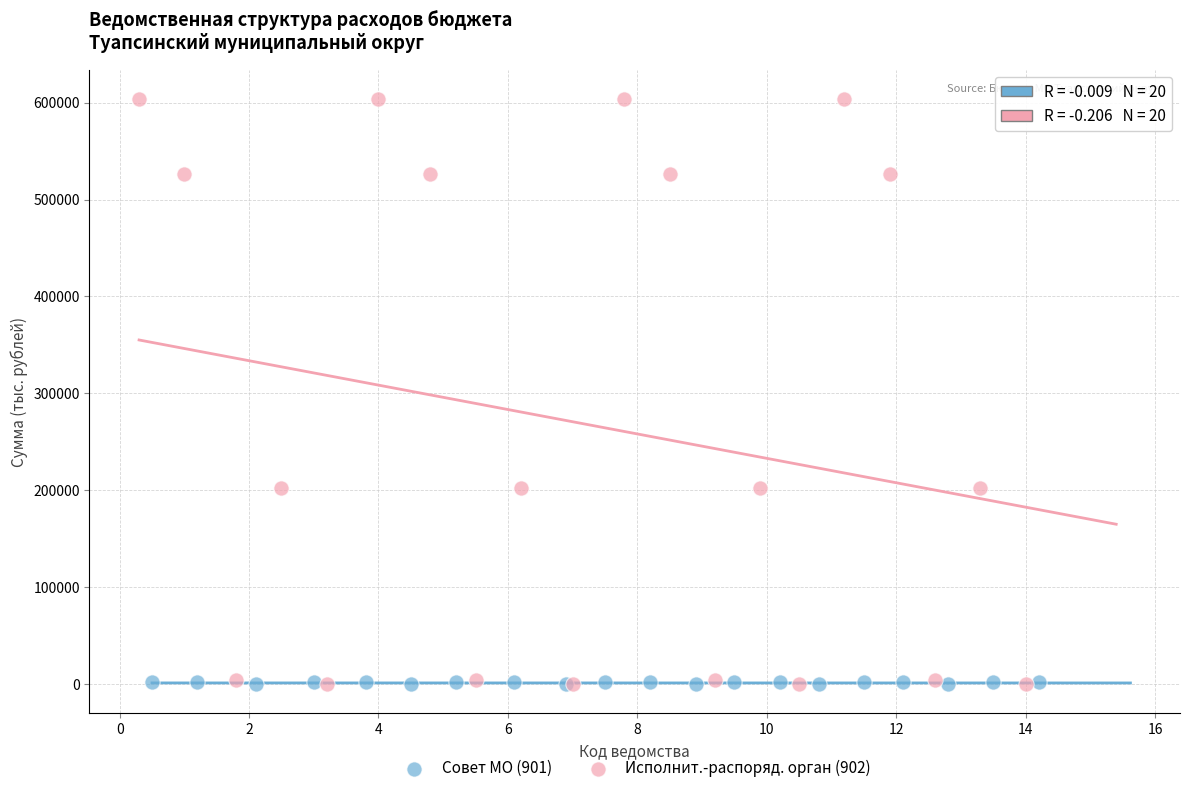

What are all the series names shown in the legend?

Совет МО (901), Исполнит.-распоряд. орган (902)